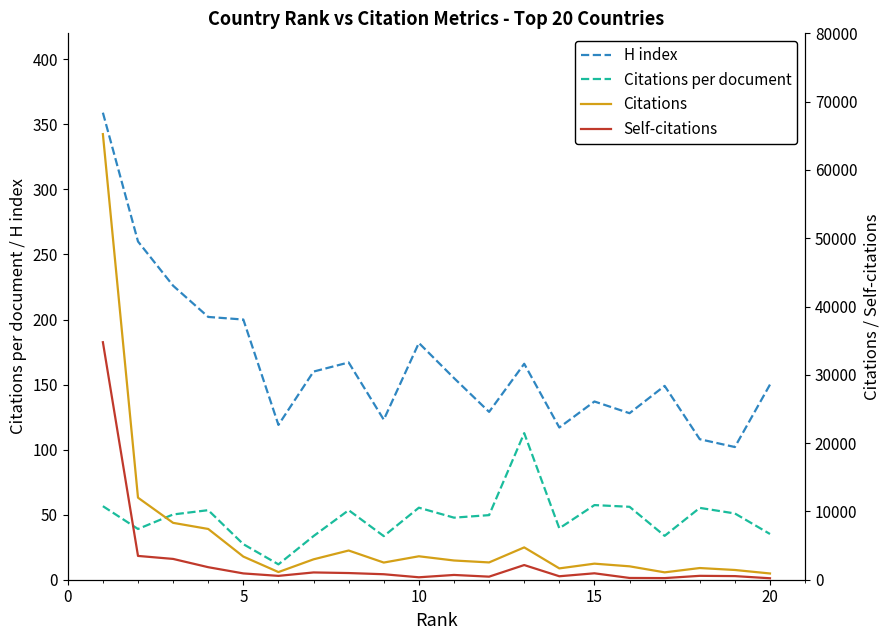

True or false: H index and Citations per document intersect in this chart.

False